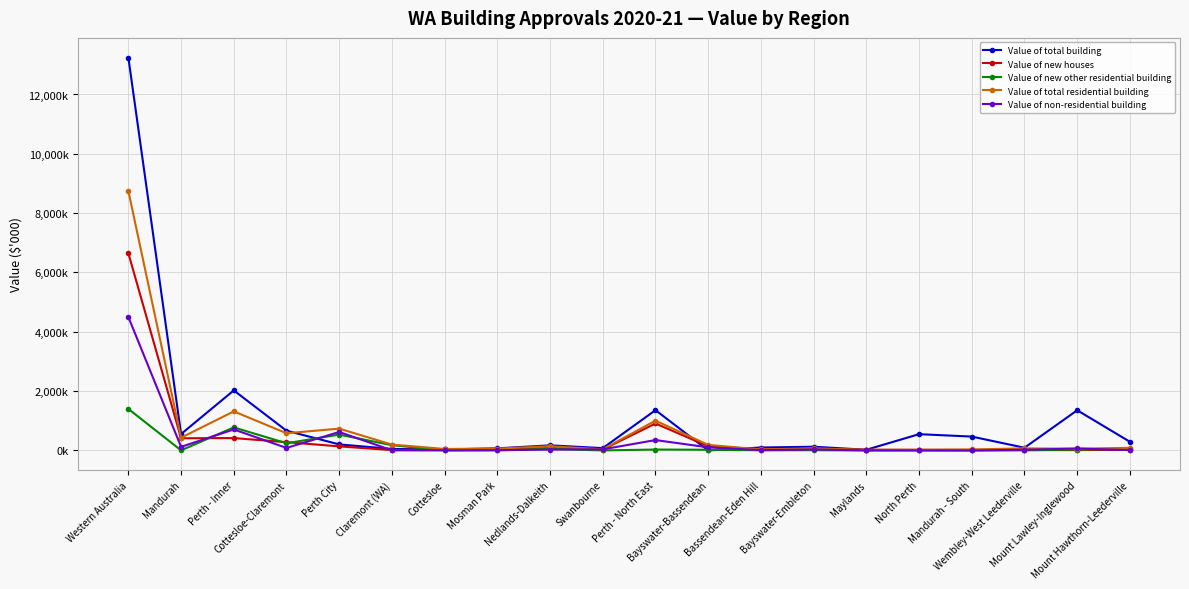

What is the difference between the Value of total residential building values at Mount Lawley-Inglewood and Cottesloe?

8863.0